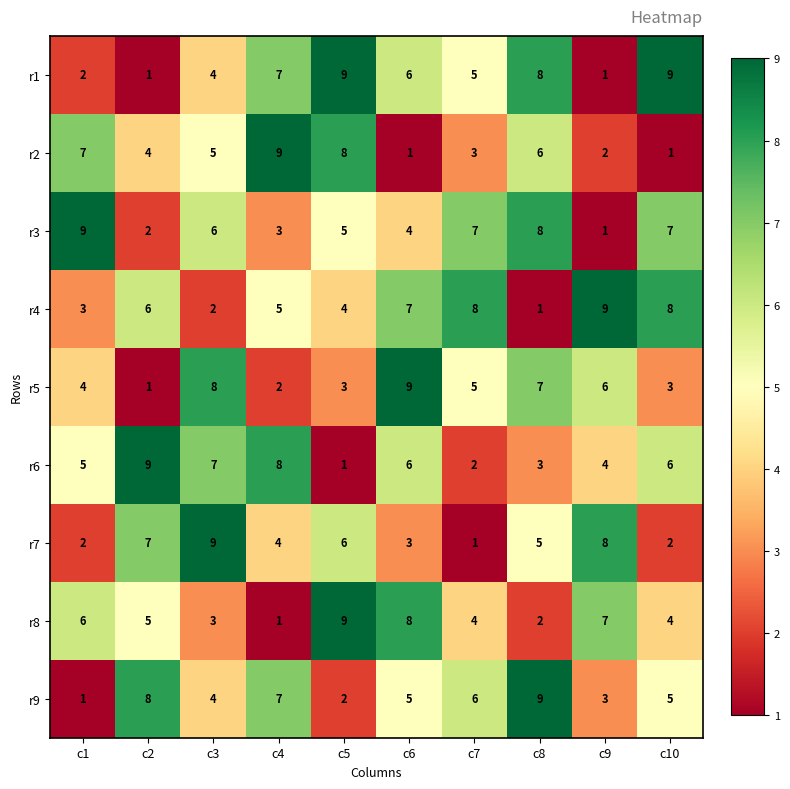

What is the total value across all series at c5?

47